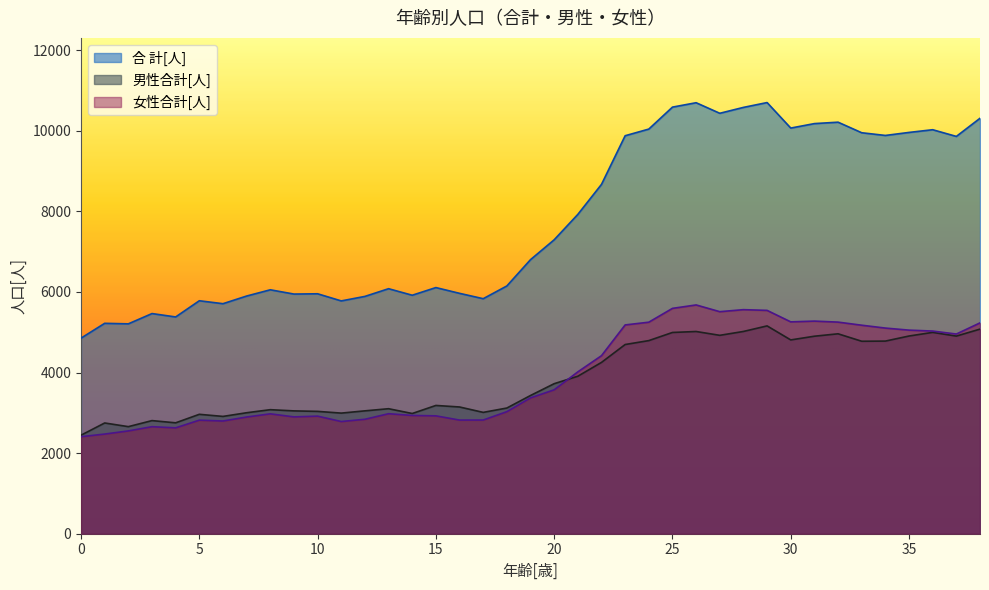

Between 8 and 9, which series saw the biggest shift?

合 計[人]